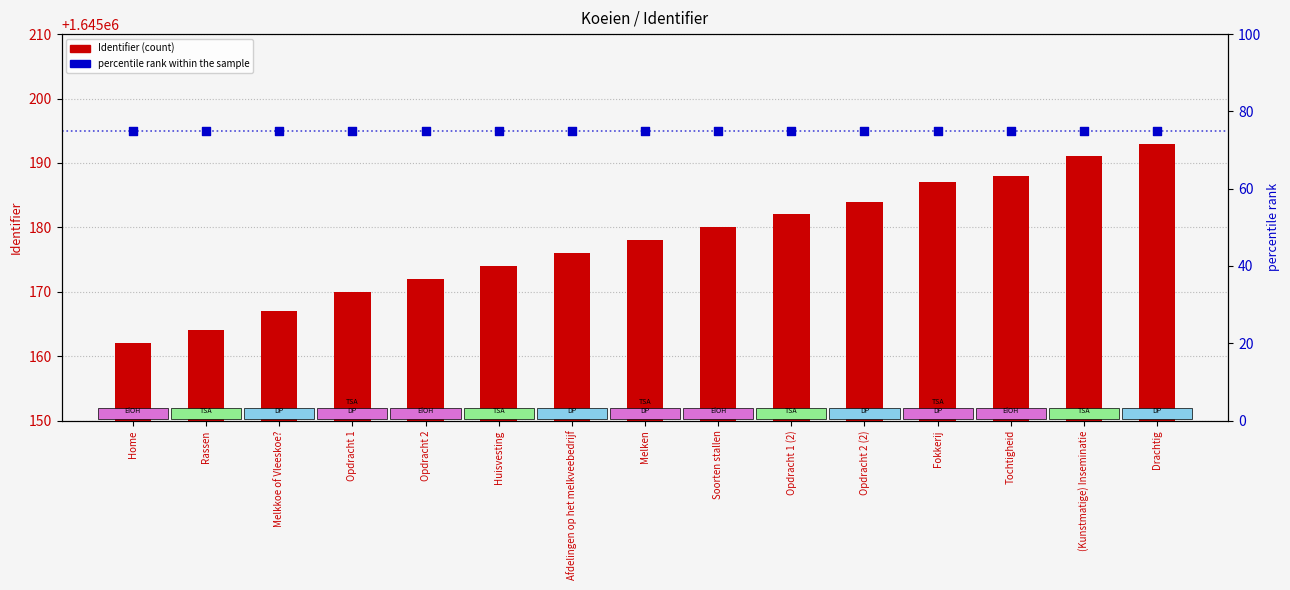

At how many categories does at least one series exceed 1596292?

15